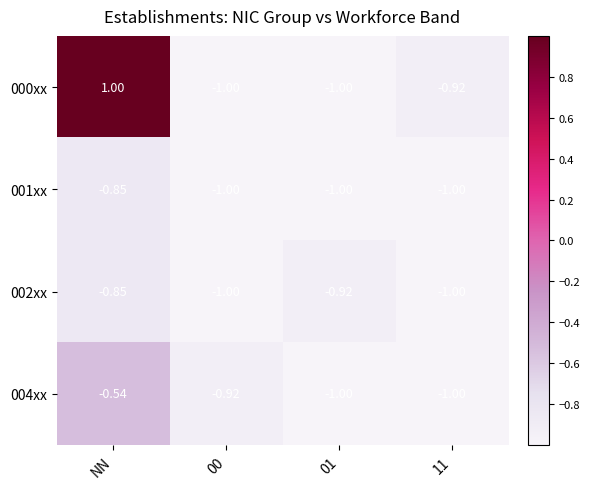

How many categories are shown in the chart?

4